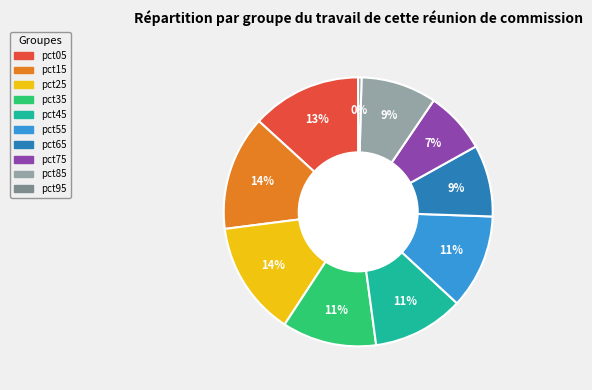

To the nearest percent, what is the combined percentage of pct45 and pct55?

22%